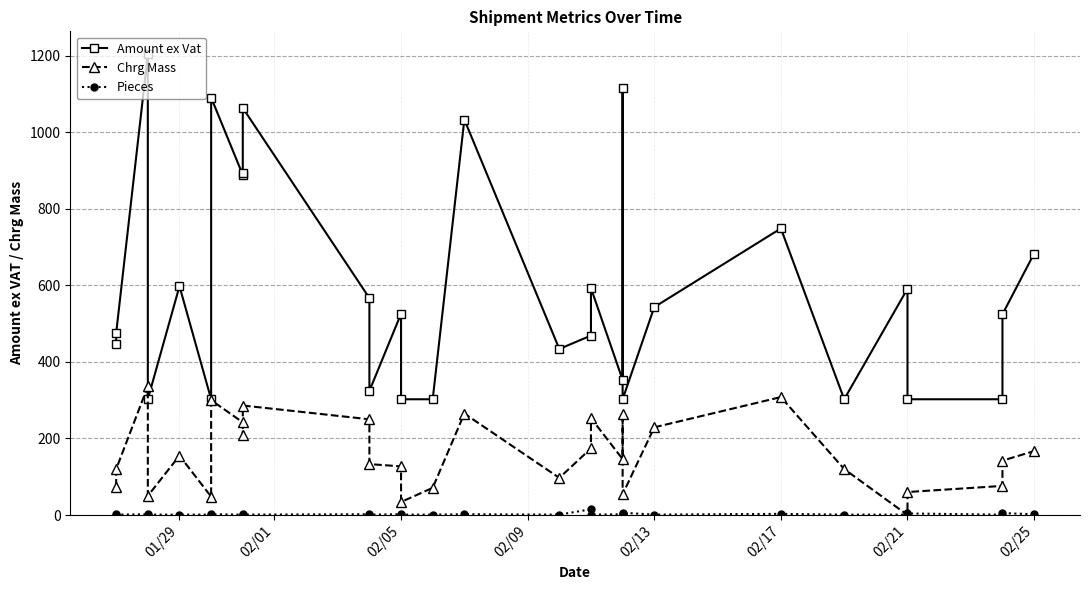

List the series in order of their peak value, lowest first.

Pieces, Chrg Mass, Amount ex Vat